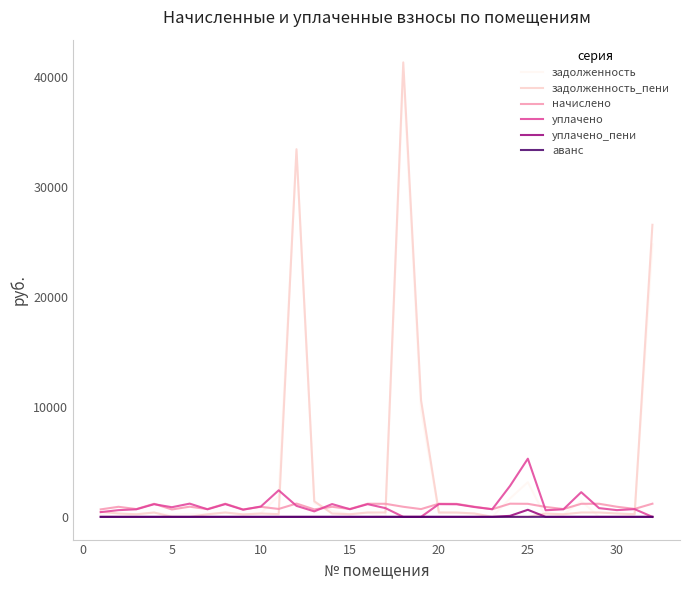

At how many categories does at least one series exceed 8747?

4